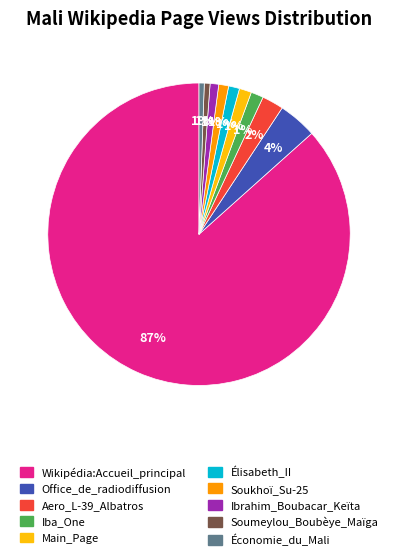

Which slice is the largest?

Wikipédia:Accueil_principal